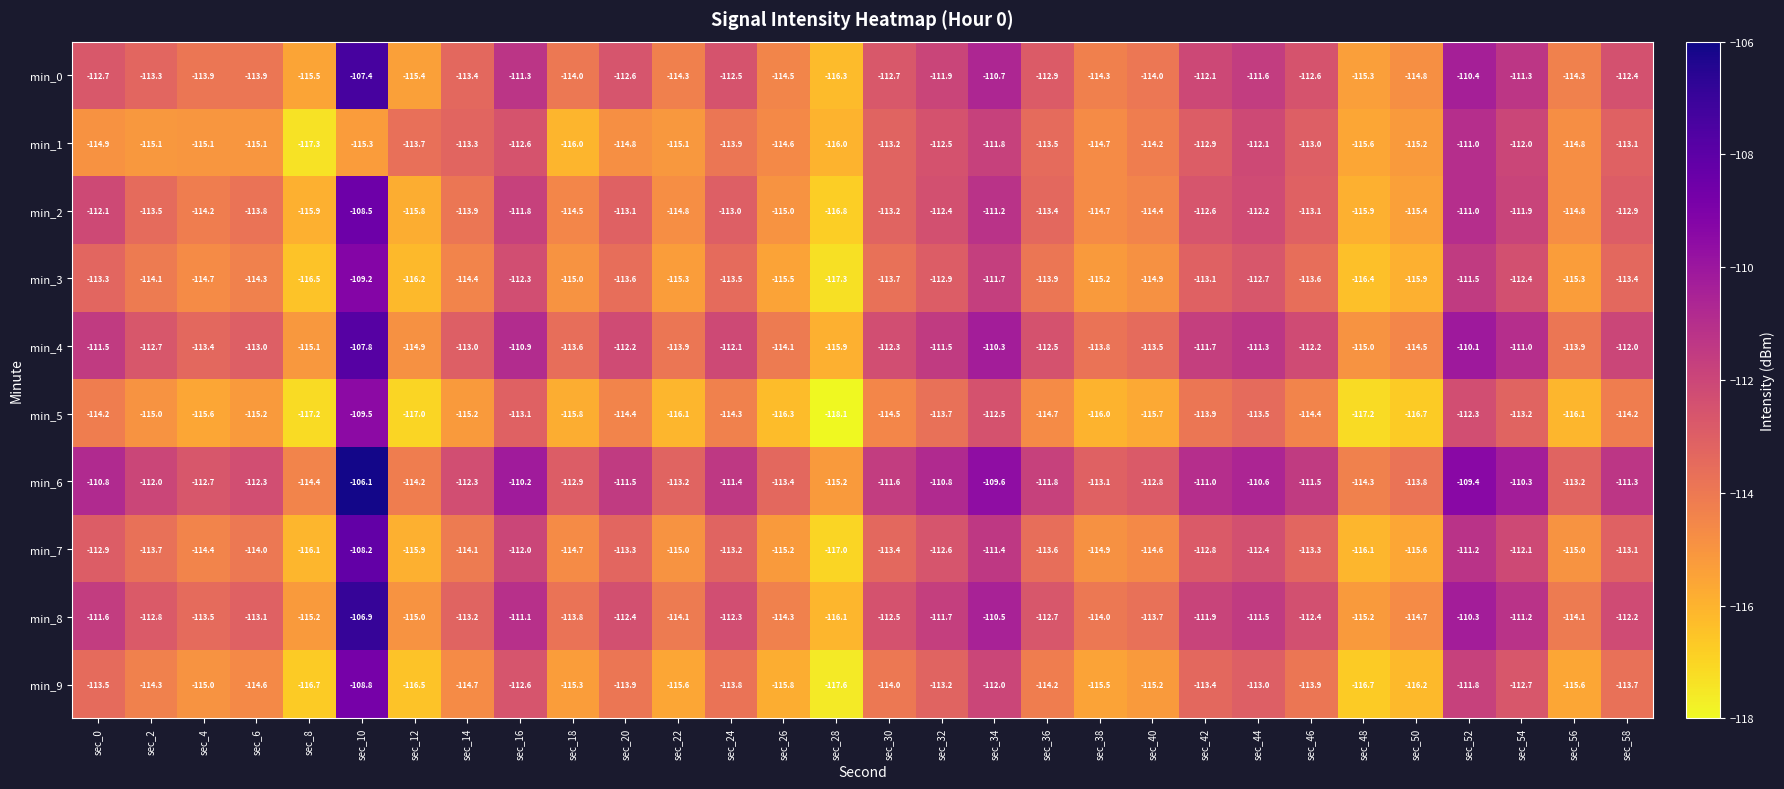

What is the approximate value of min_9 at sec_0?

-113.5